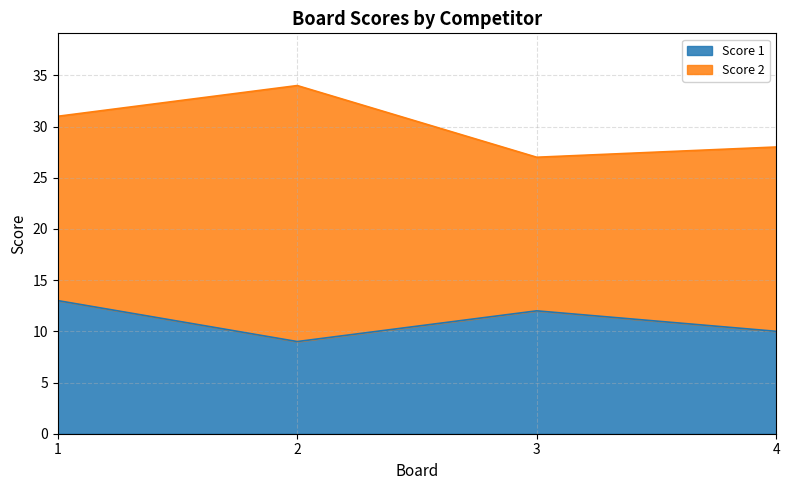

What is the average value of the Score 1 series?

11